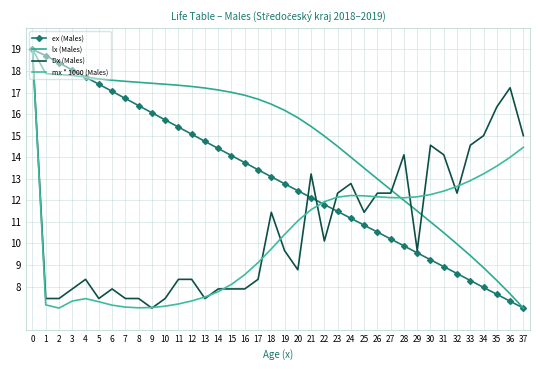

Which has a higher value, 20 or 28?

20